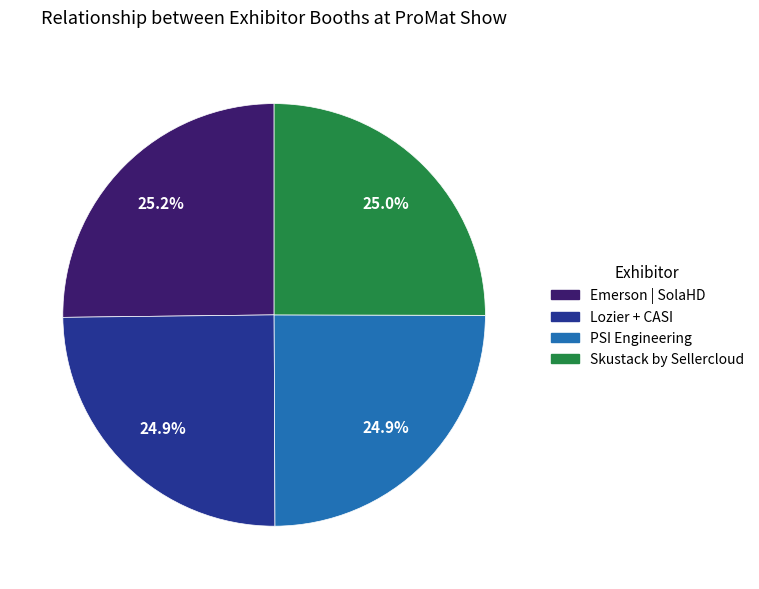

Approximately how many times larger is the value at Skustack by Sellercloud compared to Emerson | SolaHD?

1.0